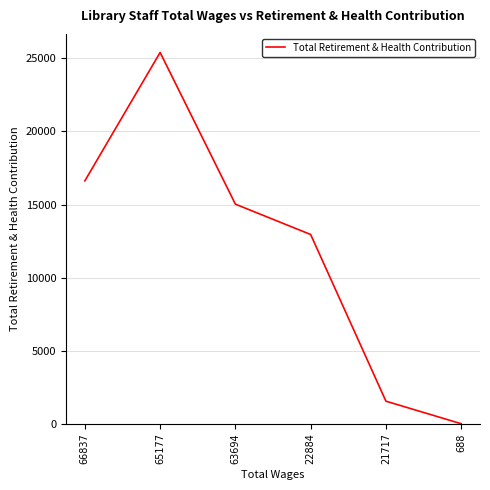

Rank the categories by value from highest to lowest.

65177, 66837, 63694, 22884, 21717, 688